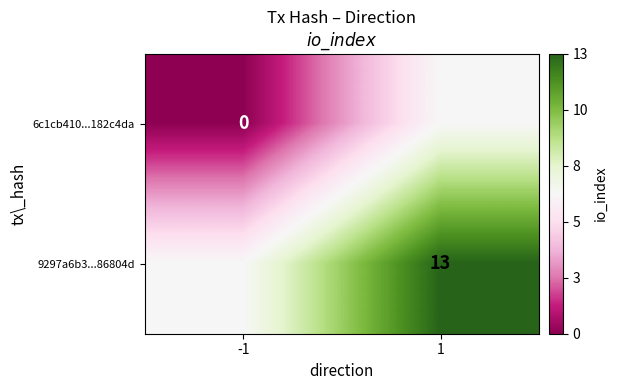

Is the value of 9297a6b3...86804d at 1 greater than the value of 6c1cb410...182c4da at -1?

Yes